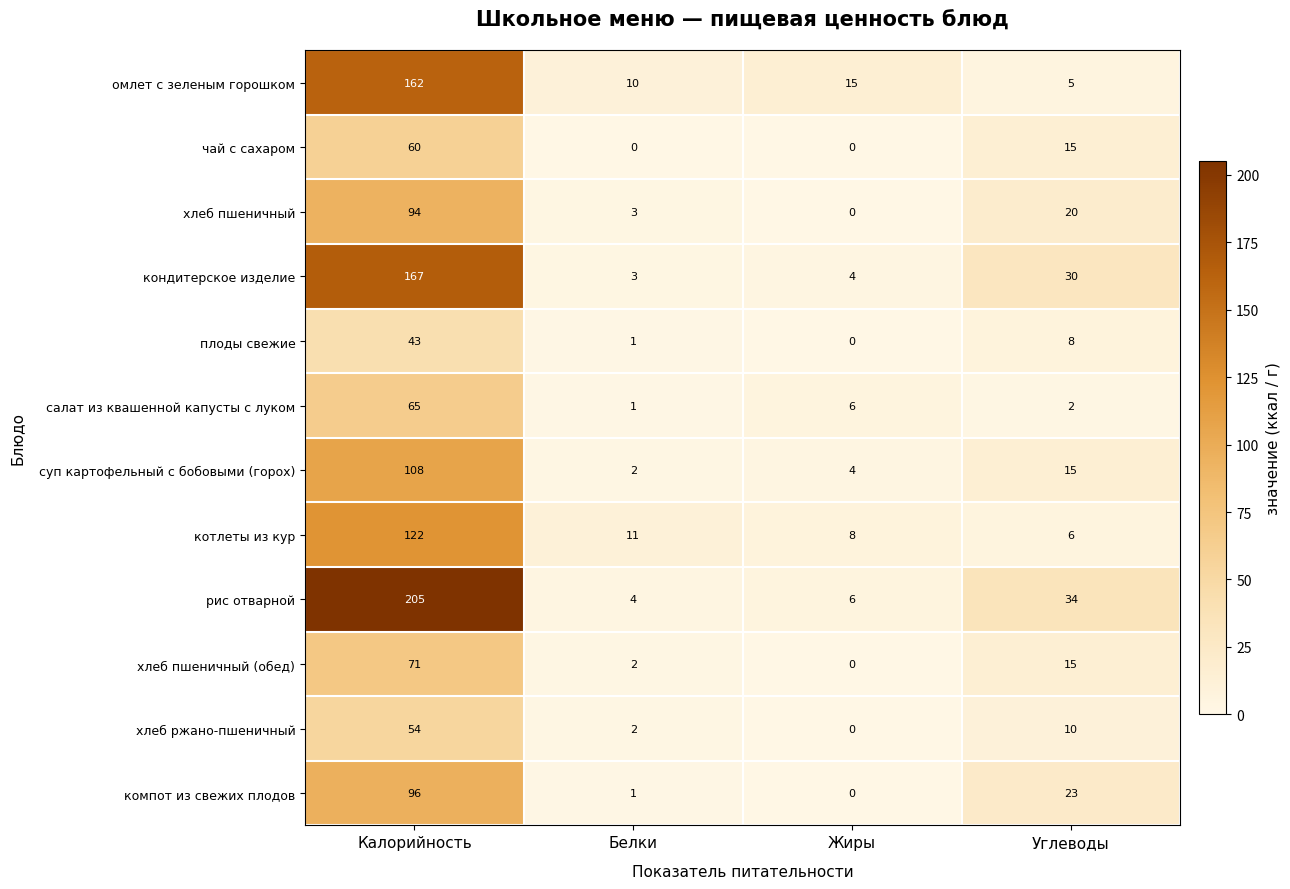

What is the total value across all series at Белки?

40